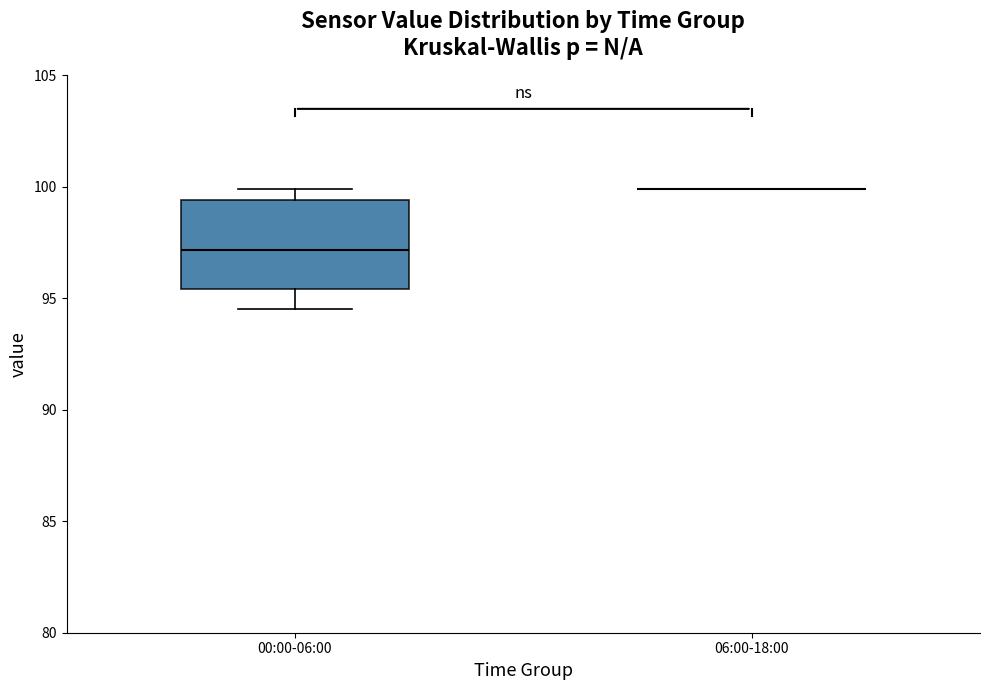

Where does the median line of the box for 00:00-06:00 sit on the y-axis? The values are not printed on the chart, so give them approximately, as read against the axis.

97.0